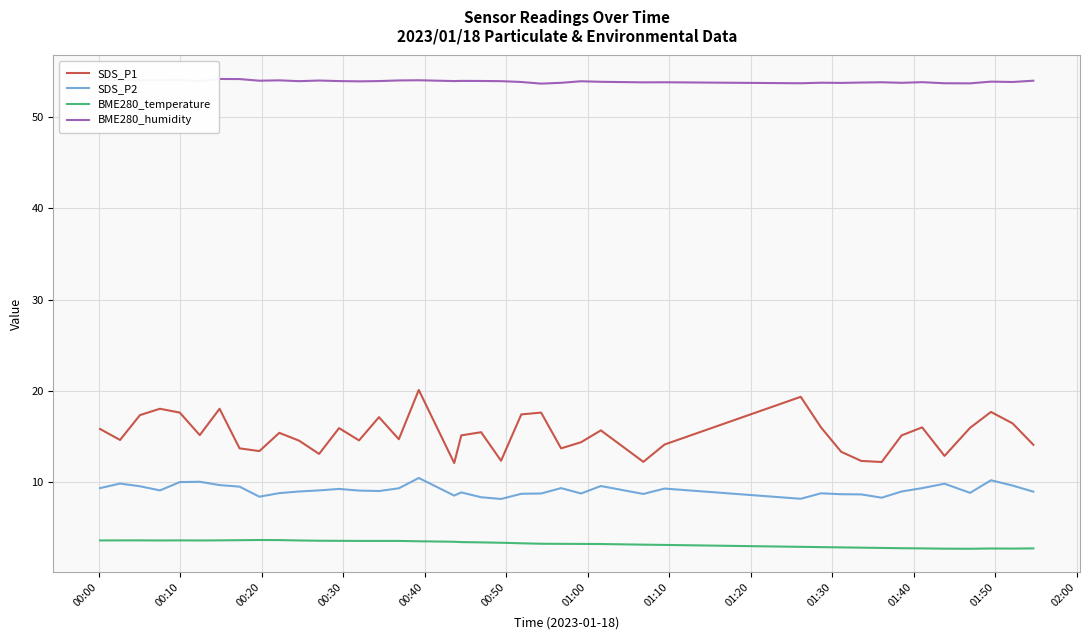

Which series has the largest range (max minus min)?

SDS_P1